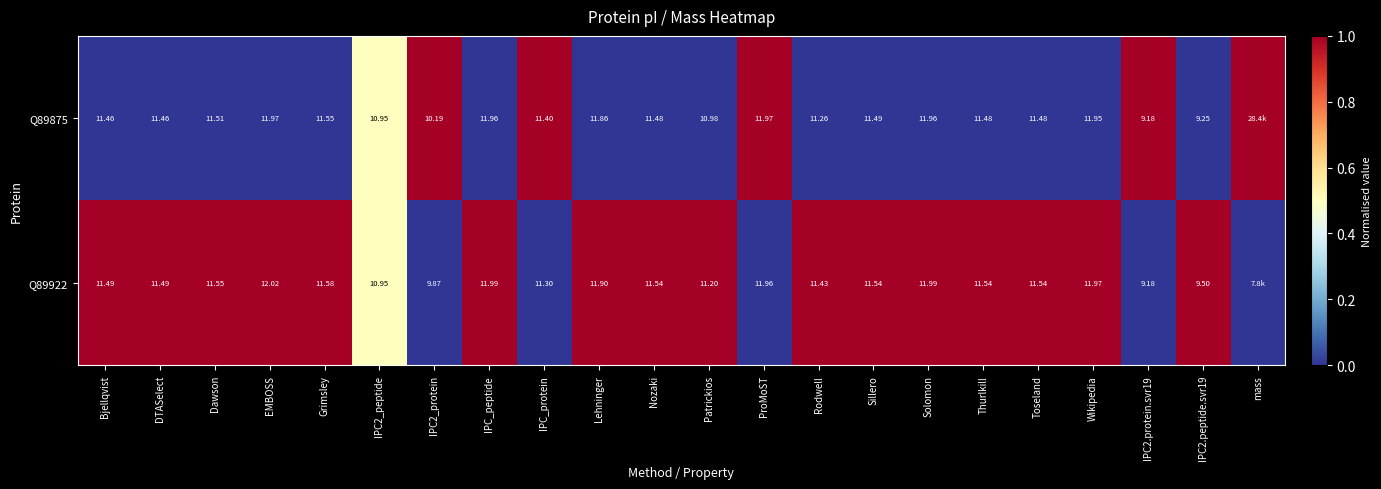

Is the value of Q89875 at Toseland greater than the value of Q89922 at Solomon?

No